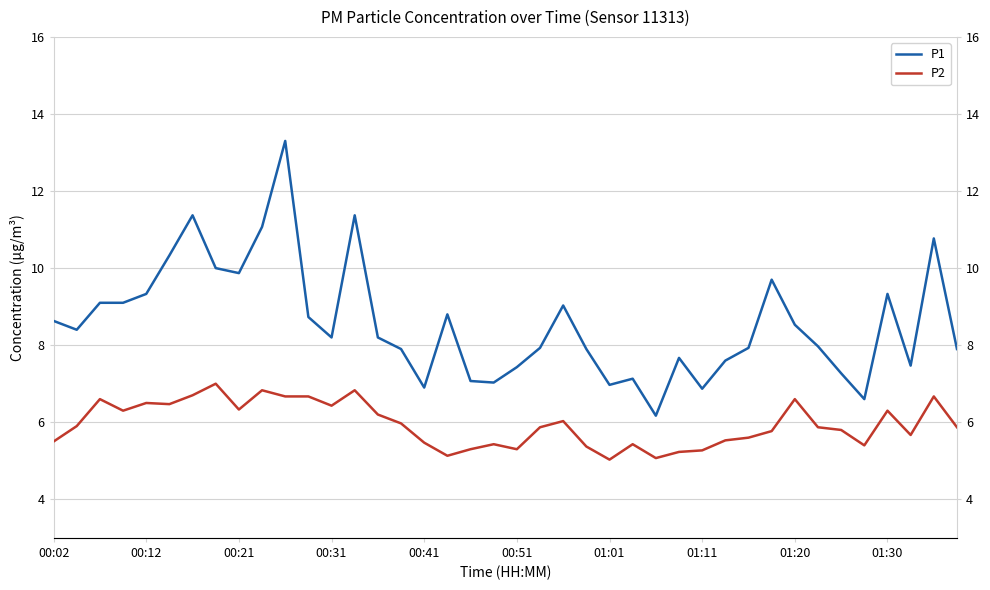

What is the approximate value of P1 at 17?

8.8